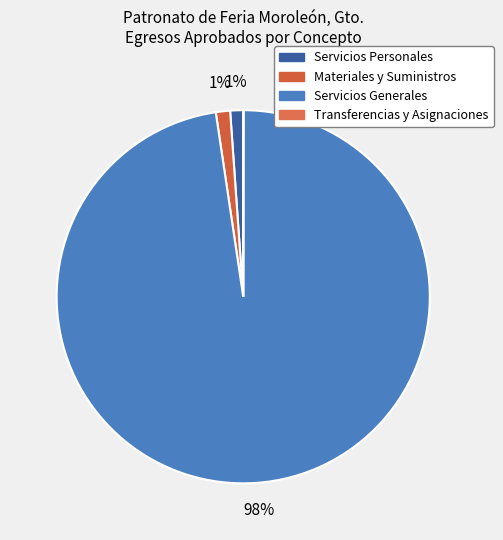

What percentage is NOT represented by Servicios Generales?

2.4%